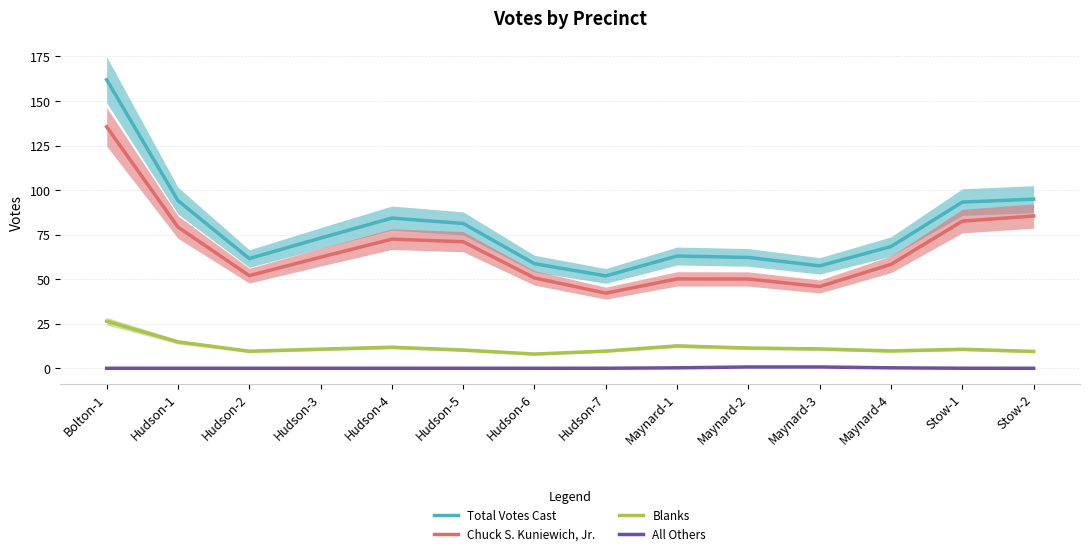

At how many categories does at least one series exceed 79?

6